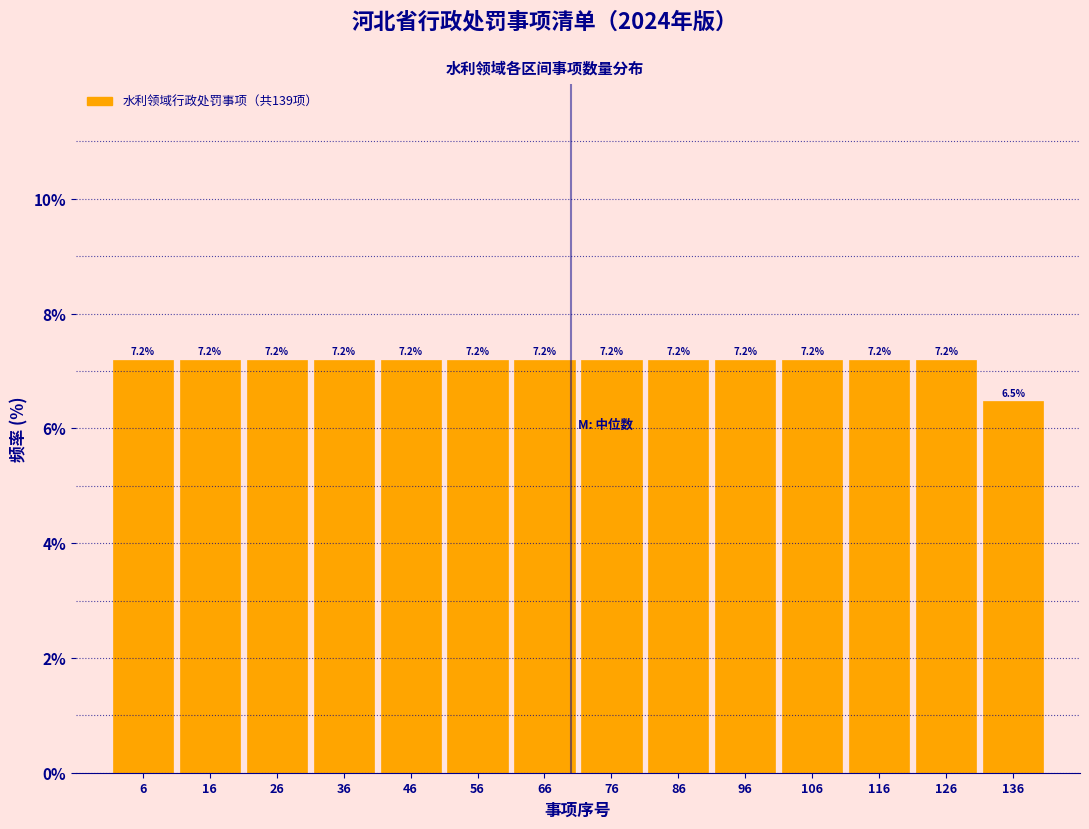

How tall is the bar that spans 21 to 31 on the x-axis?

7.2